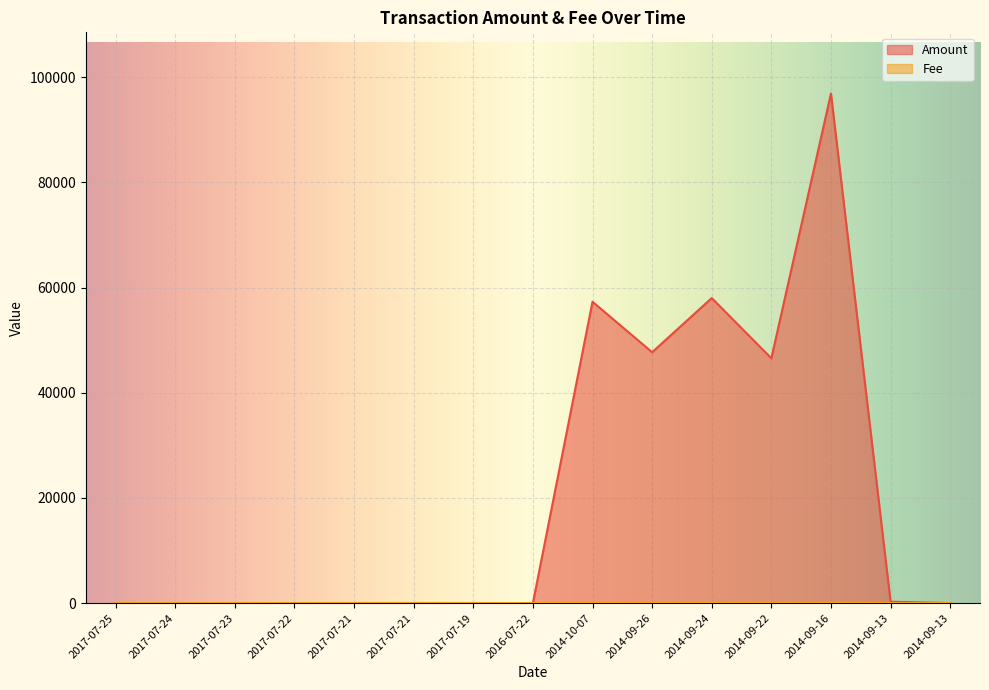

How many interior local valleys does the Amount series have?

2